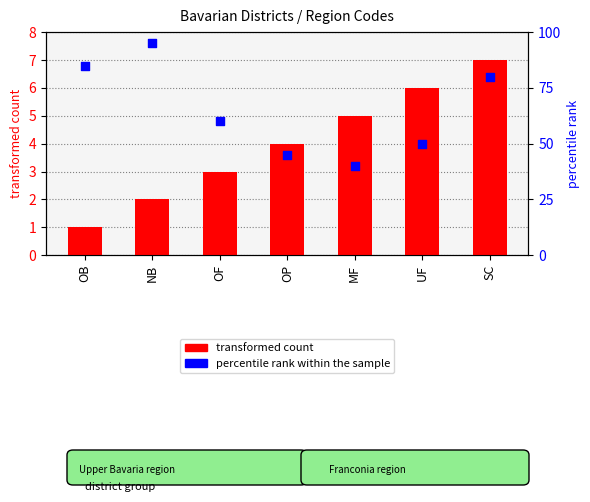

At which category is the sum across all series the highest?

NB